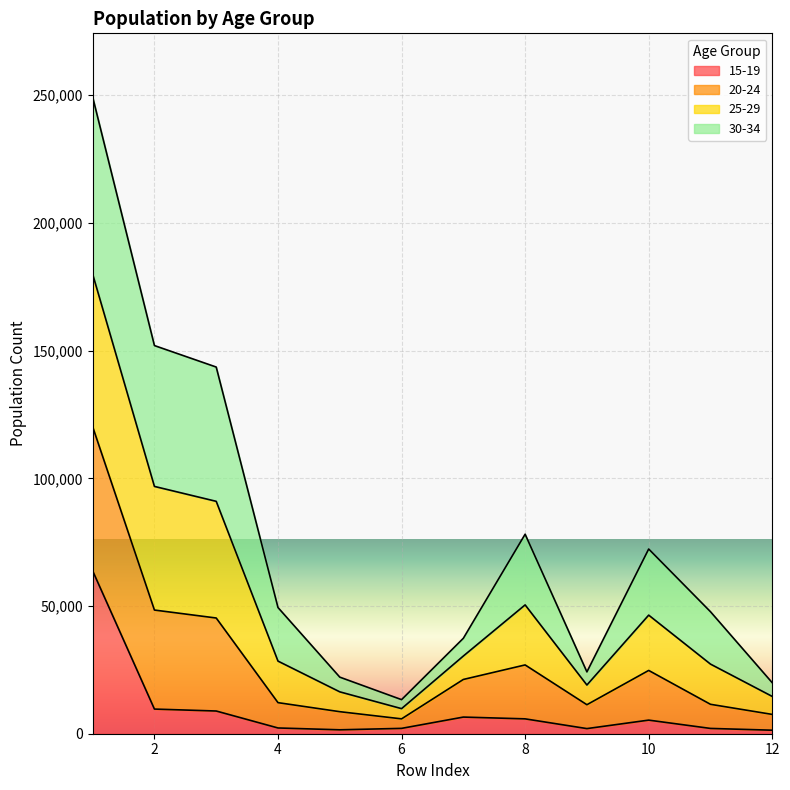

How many interior local peaks does the 15-19 series have?

2